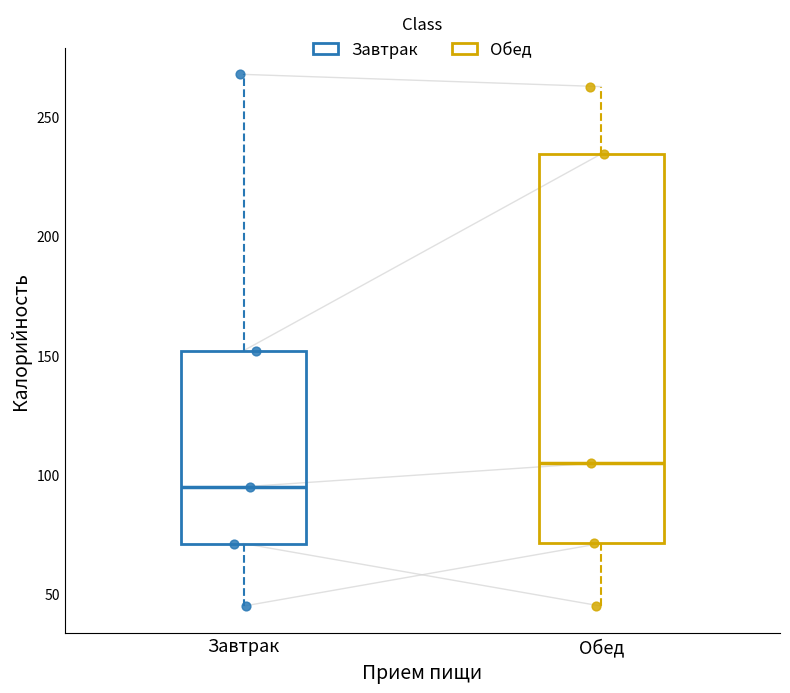

Reading left to right, read every box against the y-axis: the position of its median line, the range the box covers, and the ends of its whiskers. The values are not printed on the chart, so give them approximately, as read against the axis.

Завтрак: median 95, box 70 to 150, whiskers 45 to 270
Обед: median 105, box 70 to 235, whiskers 45 to 265